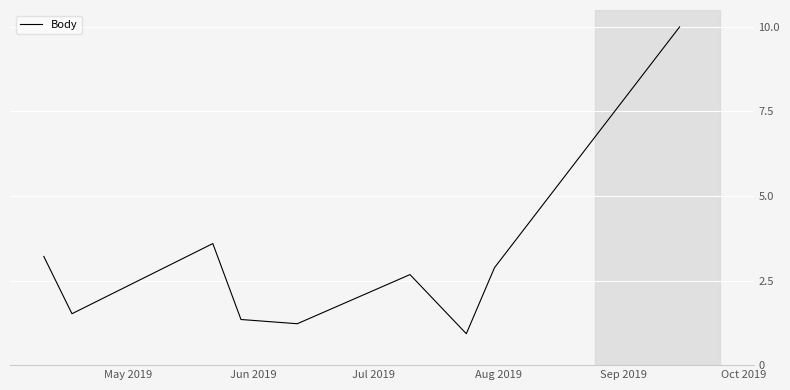

Does the chart have visible grid lines?

Yes